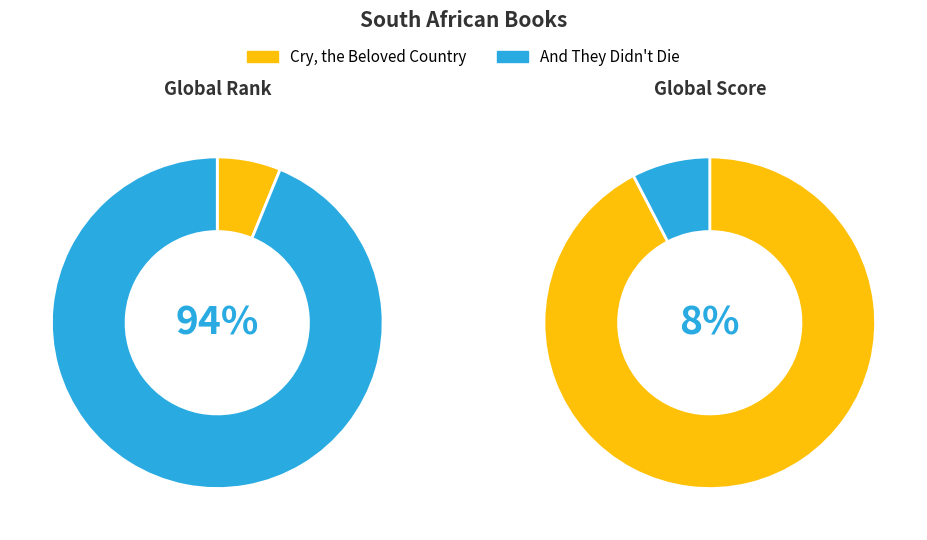

Which slice is the smallest?

And They Didn't Die